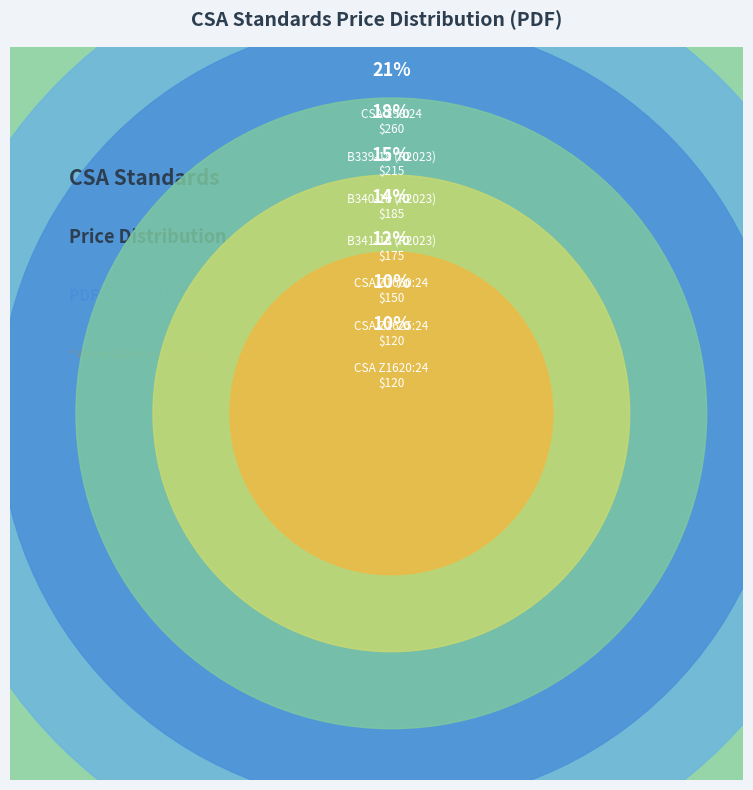

Do CSA Z1660:24 and CSA Z98:24 together represent more than half of the pie?

No